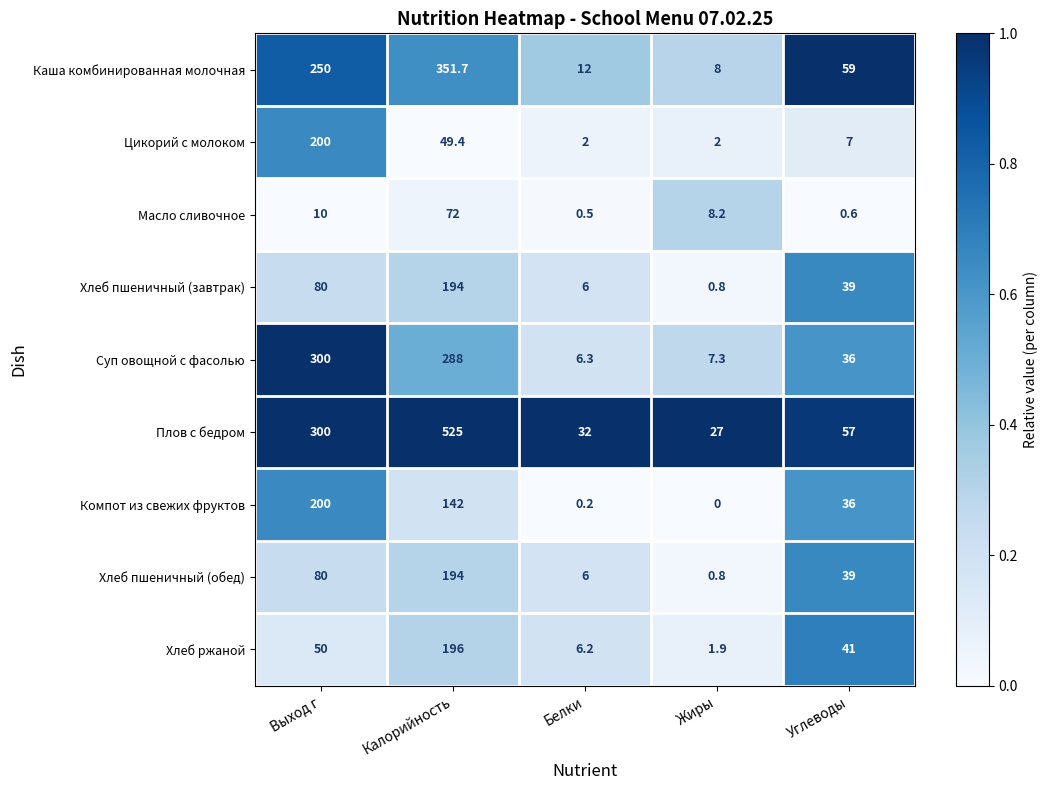

What is the average value of the Компот из свежих фруктов series?

75.6